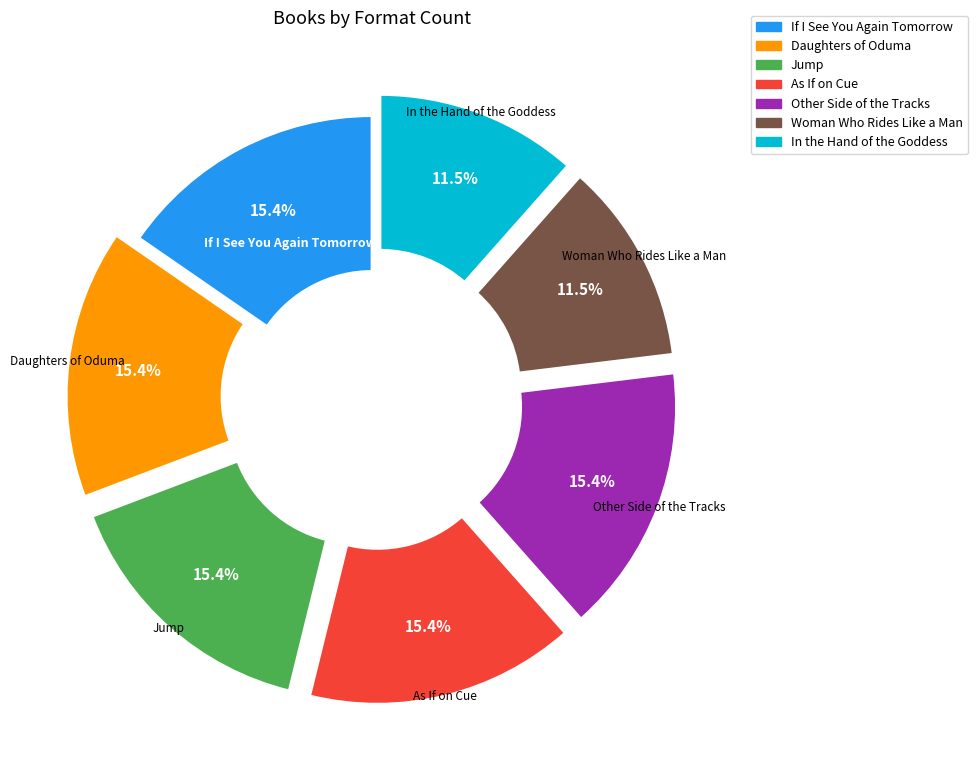

Count the number of slices in the pie.

7